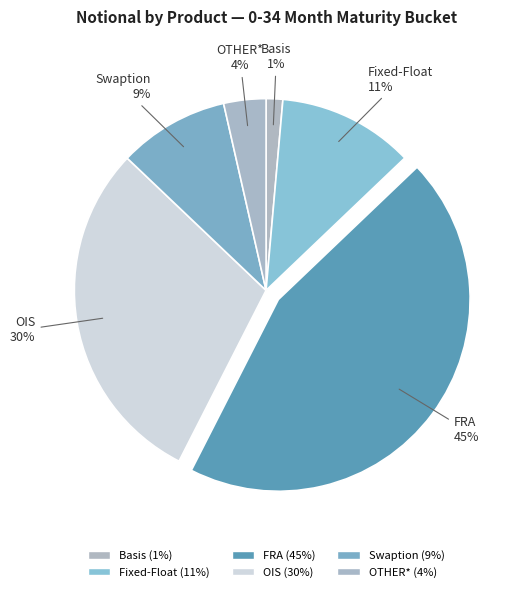

What percentage is the Fixed-Float slice, to the nearest percent?

11%